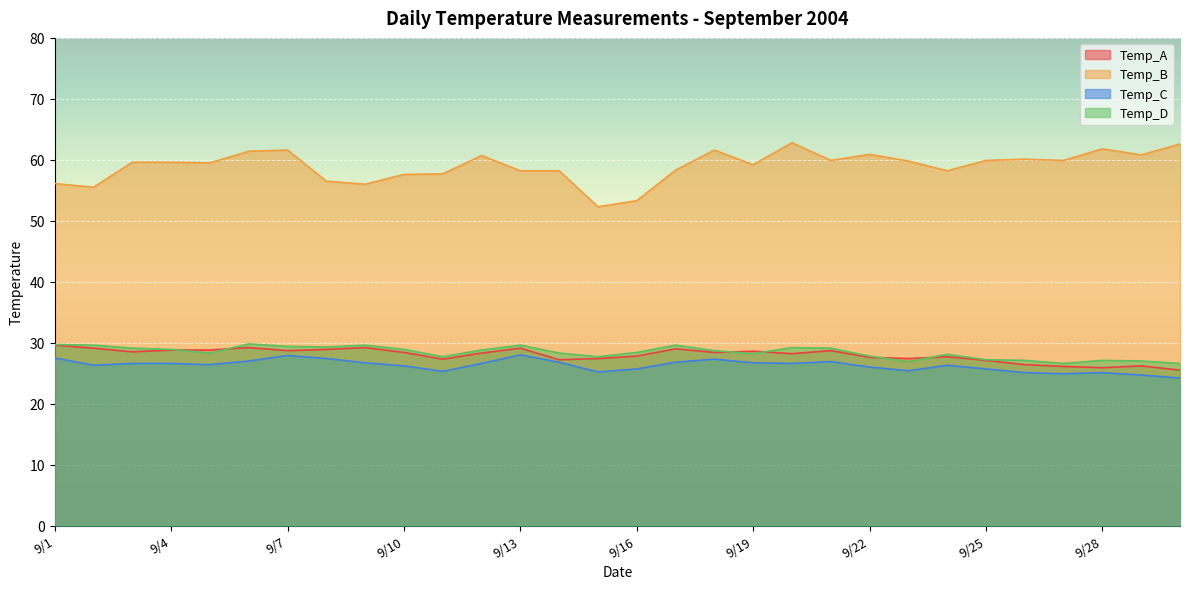

What is the minimum value shown in the chart?

24.2